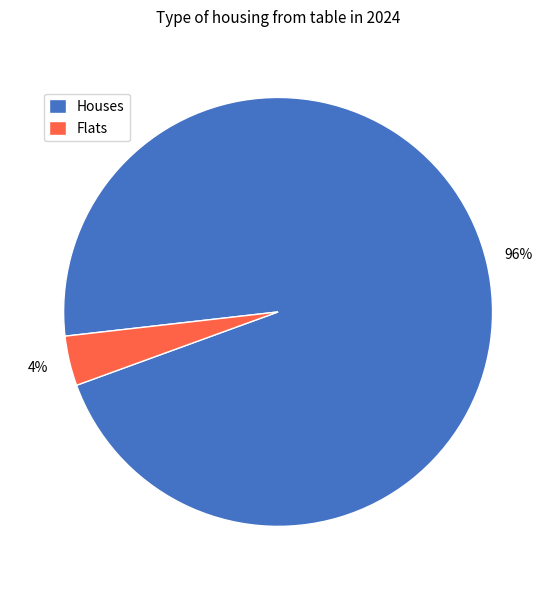

To the nearest percent, what portion does Flats represent?

4%